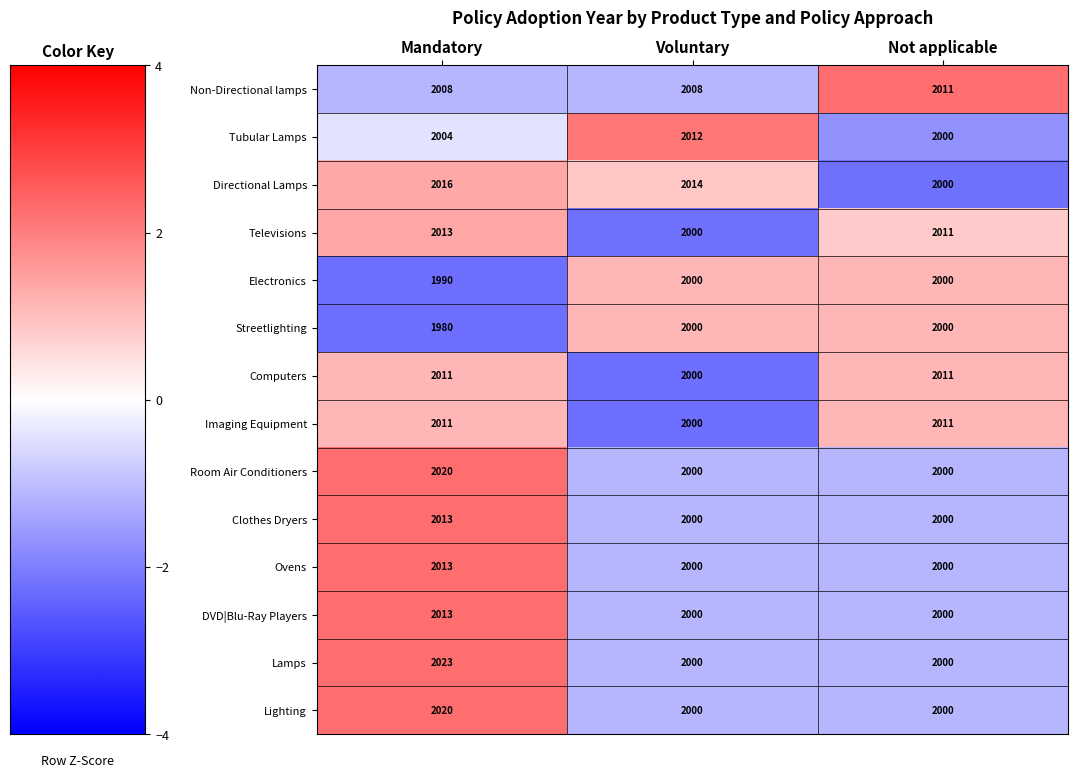

The value of Streetlighting at Not applicable is 810. True or false?

False